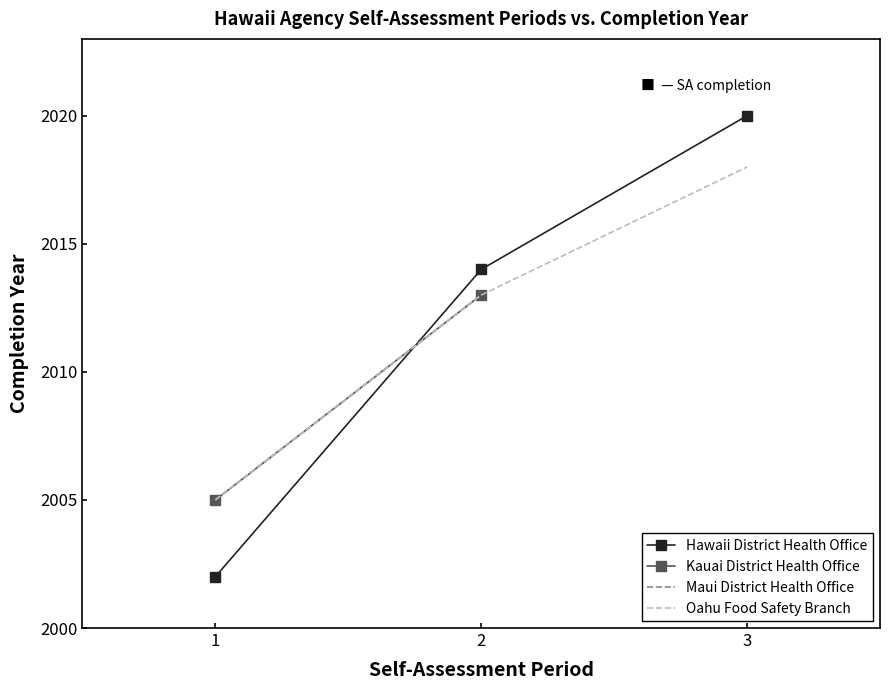

What is the average value of the Oahu Food Safety Branch series?

2012